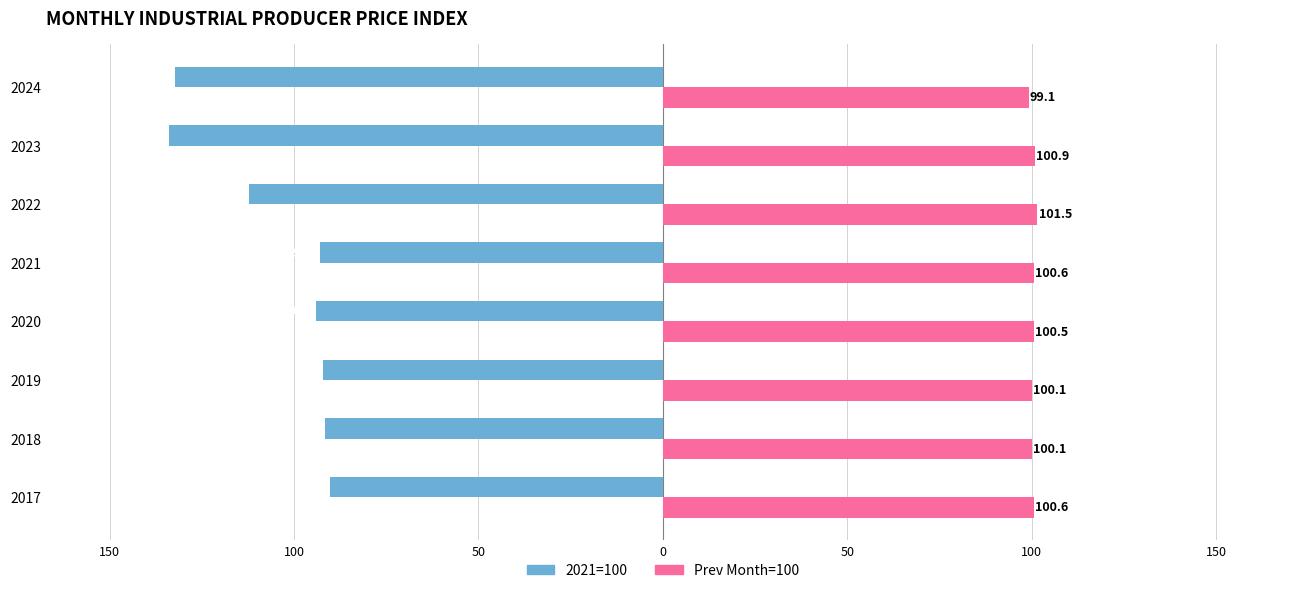

What are all the series names shown in the legend?

2021=100, Prev Month=100